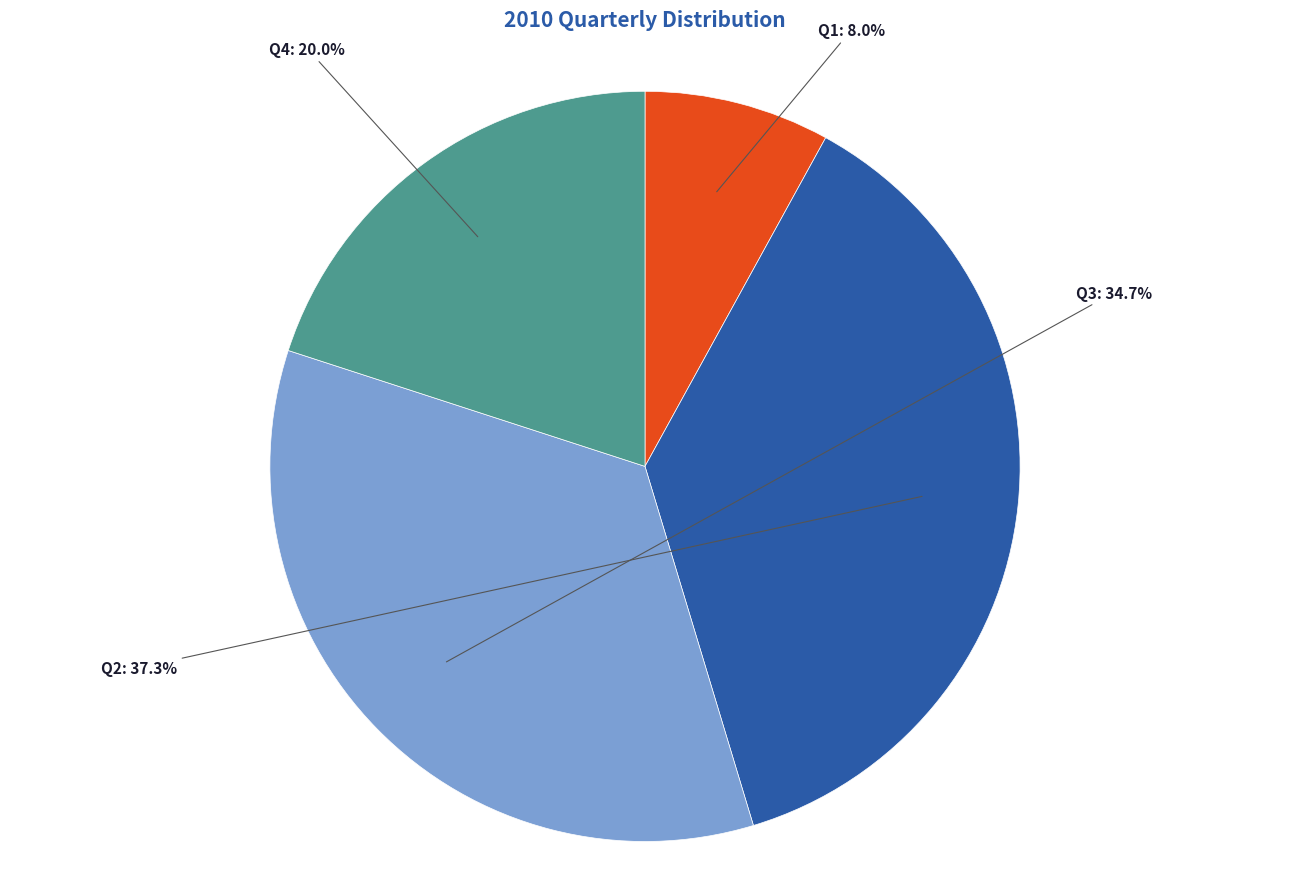

What is the largest slice in the pie chart?

Q2